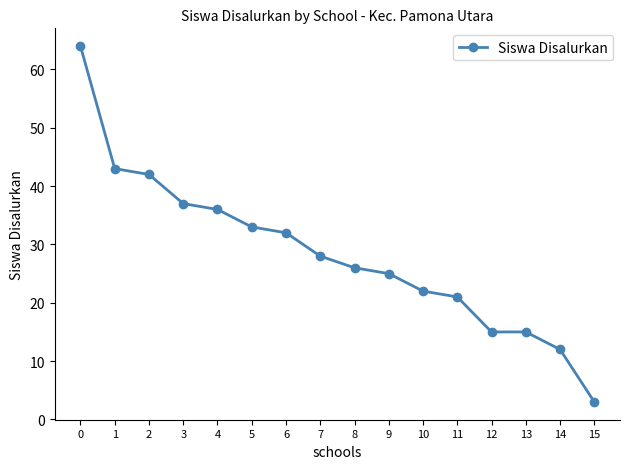

What is the greatest value displayed?

64